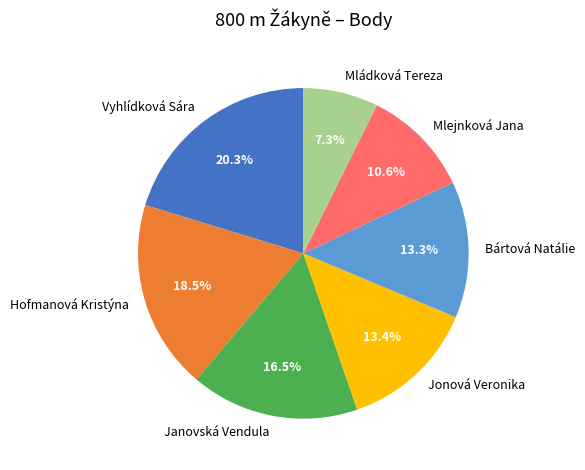

The Bártová Natálie slice represents 3% of the pie. True or false?

False